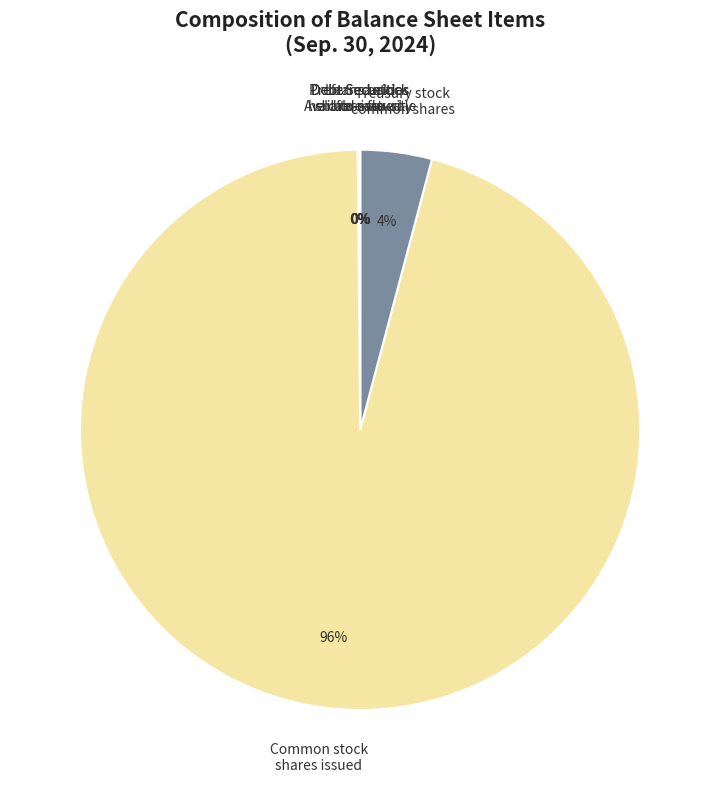

Does any single category account for the majority?

Yes